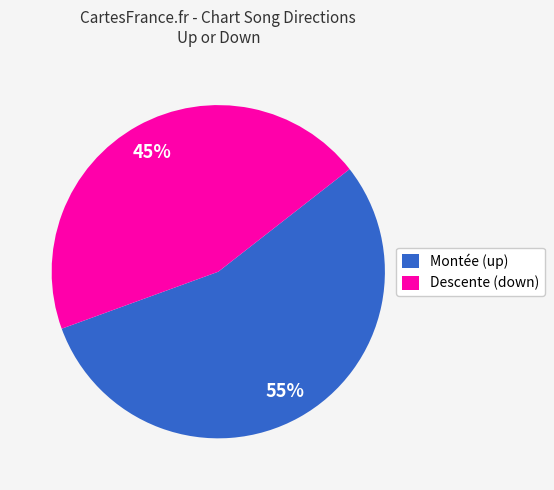

What is the largest slice in the pie chart?

Montée (up)